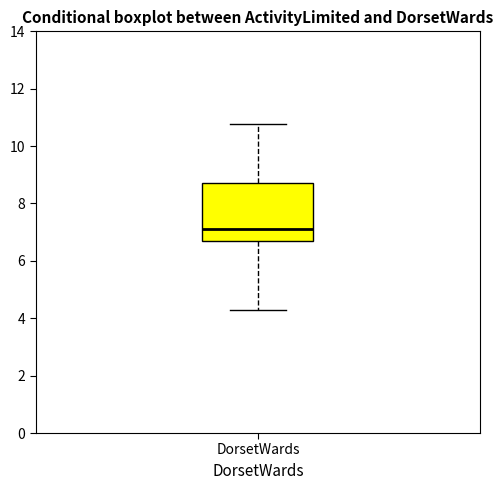

Where does the upper whisker of the box for DorsetWards end on the y-axis? The values are not printed on the chart, so give them approximately, as read against the axis.

10.8